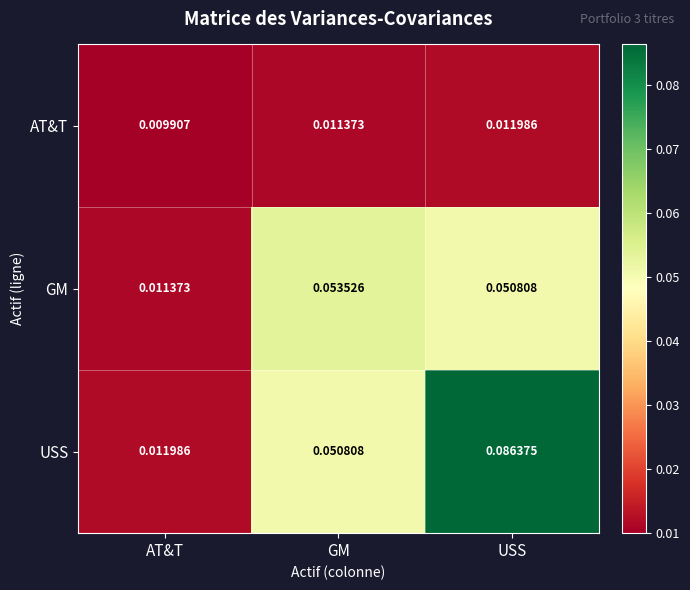

Which series changed the most between AT&T and USS?

USS